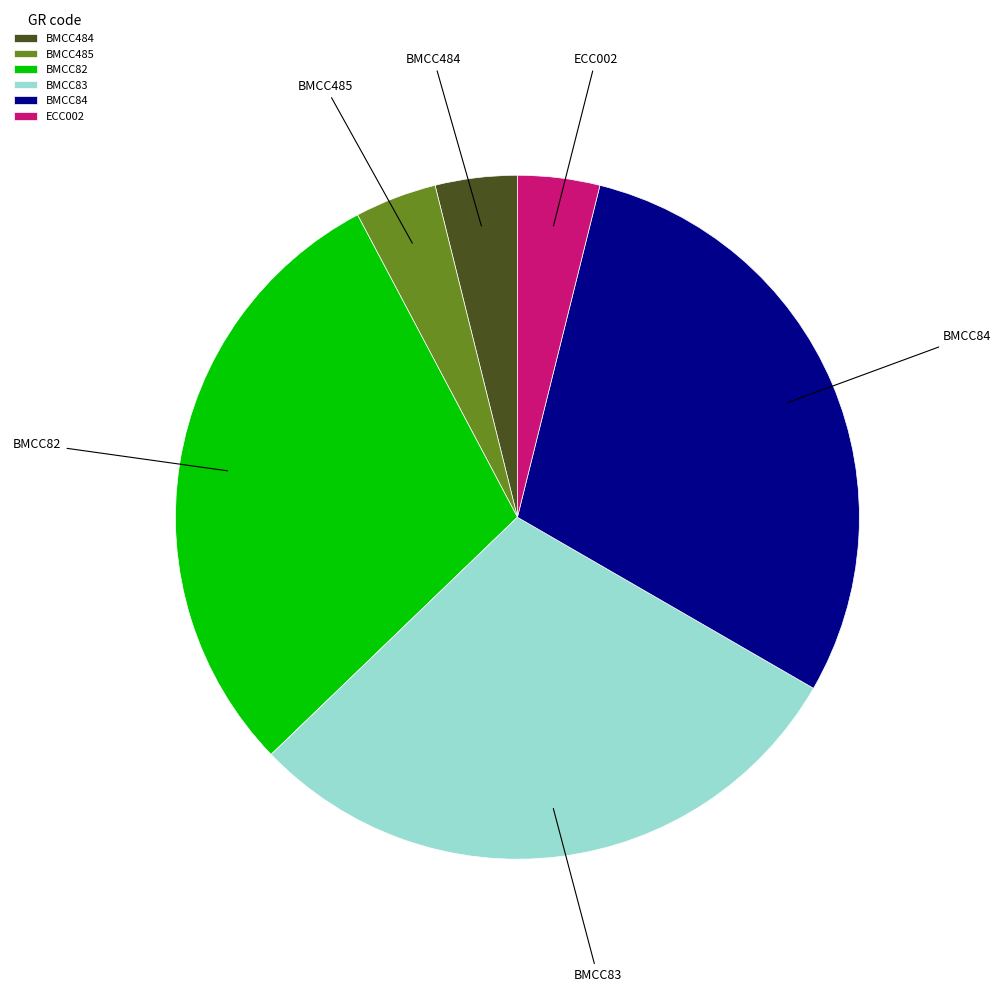

Is it true that BMCC82 is 29% of the pie?

True